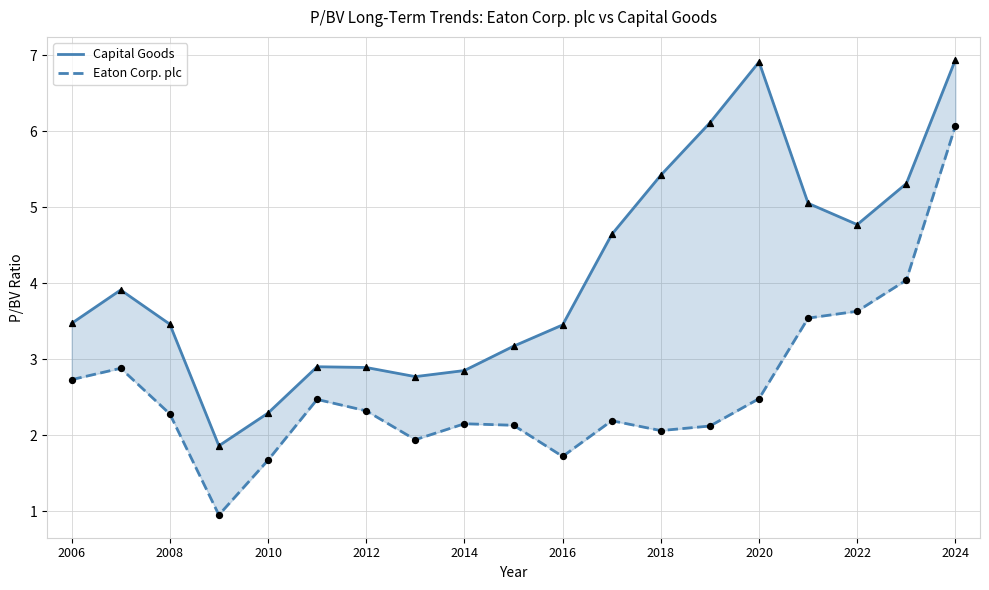

Which series reaches the minimum Y coordinate?

Eaton Corp. plc